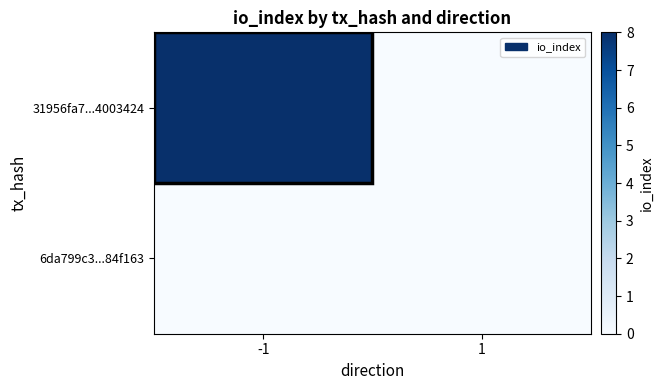

What is the total value across all series at -1?

8